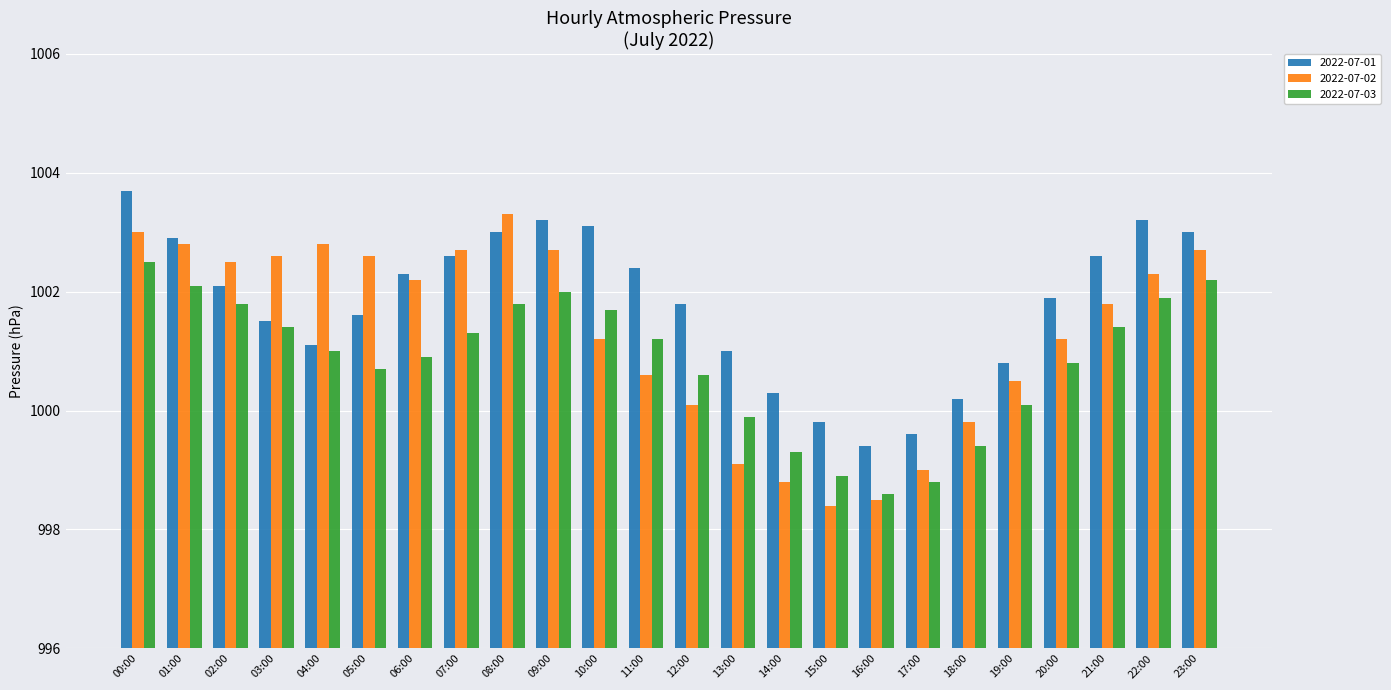

Is it true that 2022-07-02 equals 1445.3 at 10:00?

False